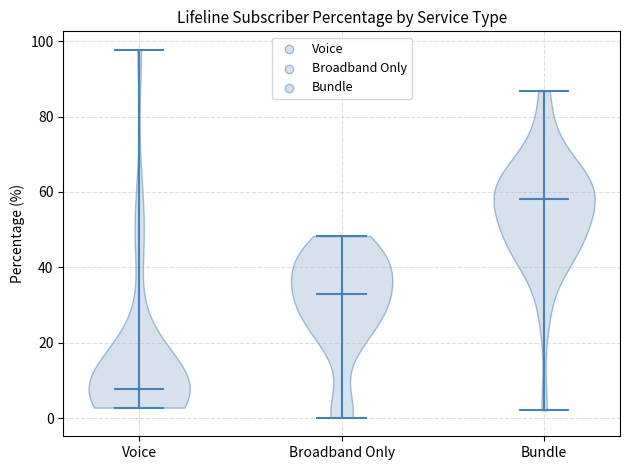

Reading left to right, read every violin against the y-axis: where its median line is, and the lowest and highest points it reaches. The values are not printed on the chart, so give them approximately, as read against the axis.

Voice: median line 8, lowest point 2, highest point 98
Broadband Only: median line 32, lowest point 0, highest point 48
Bundle: median line 58, lowest point 2, highest point 86